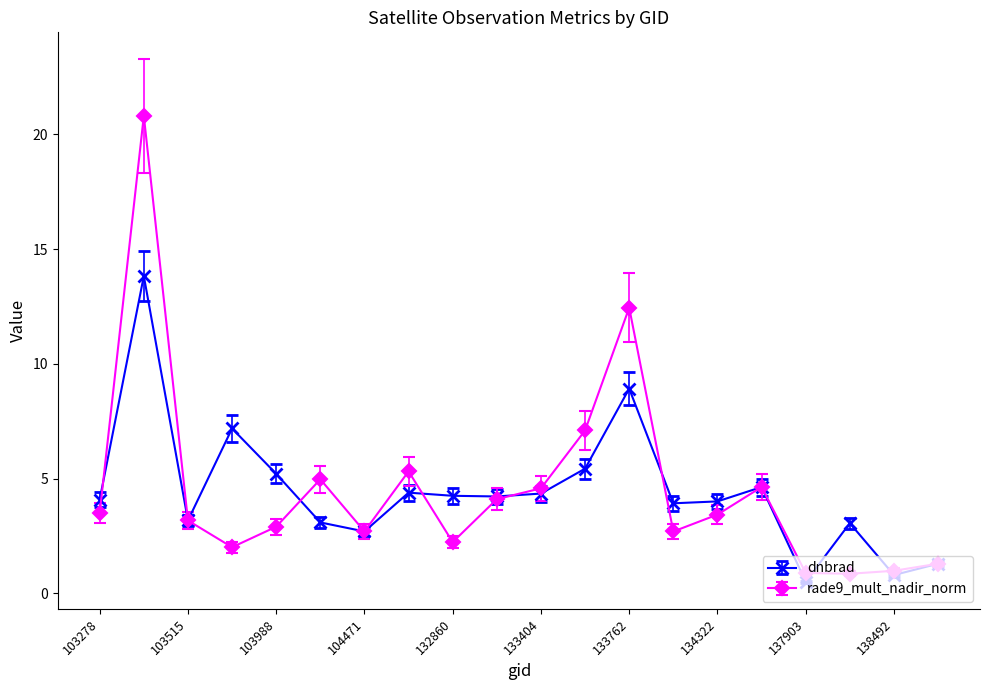

Which series has the largest range (max minus min)?

rade9_mult_nadir_norm